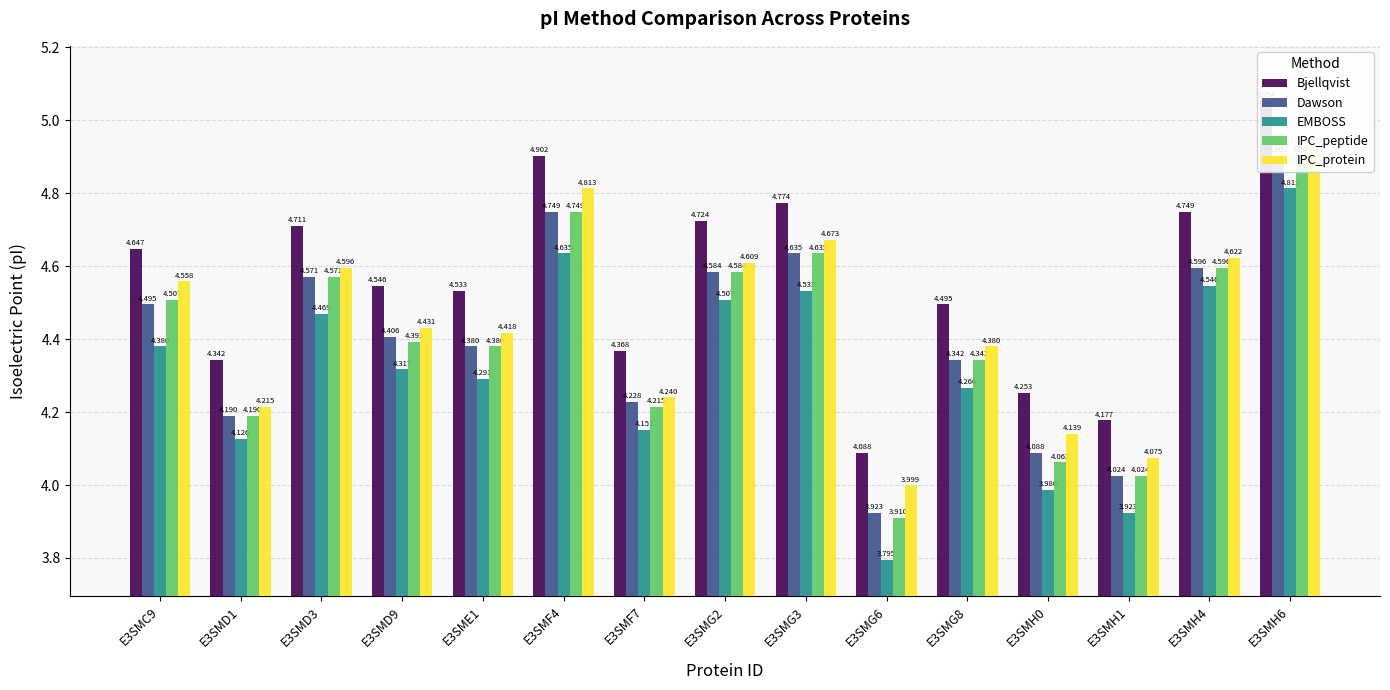

What is the average value of the IPC_peptide series?

4.4